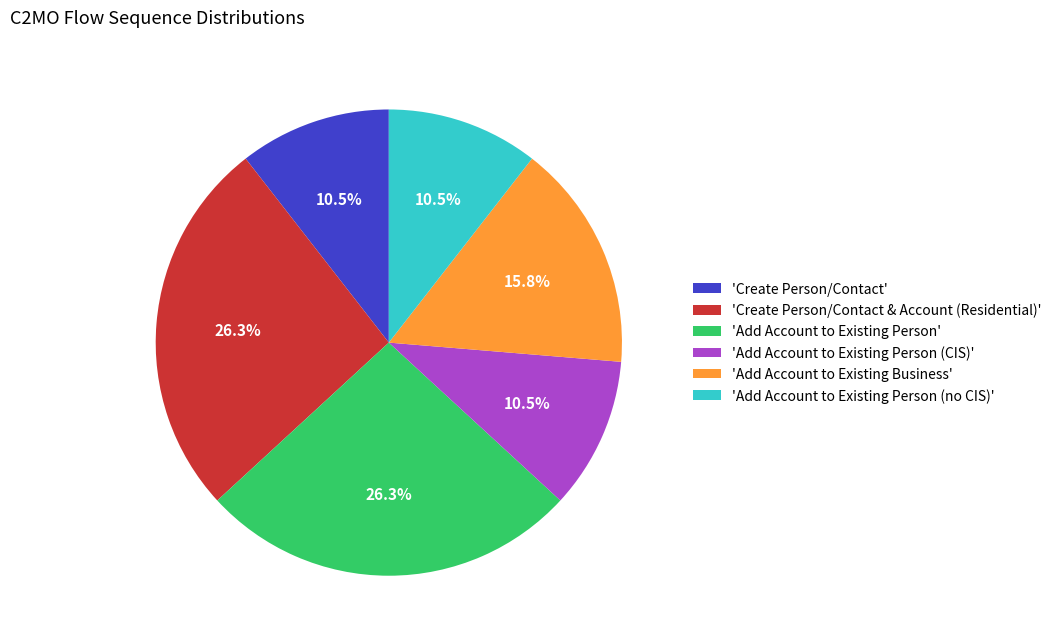

Combined, what portion of the pie is 'Create Person/Contact' and 'Add Account to Existing Business'?

26.3%